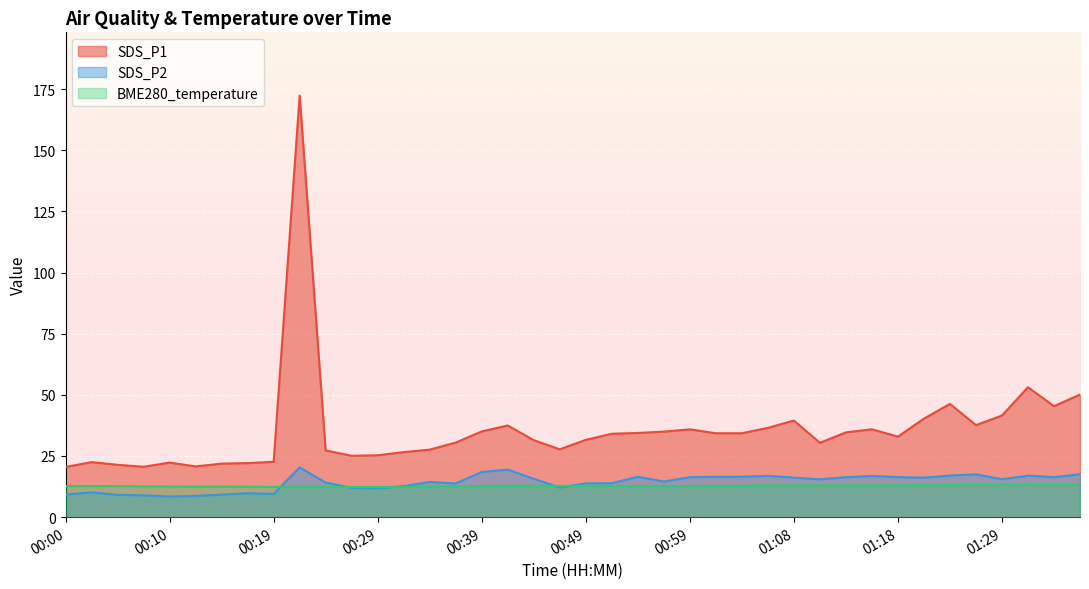

What is the minimum value shown in the chart?

8.4